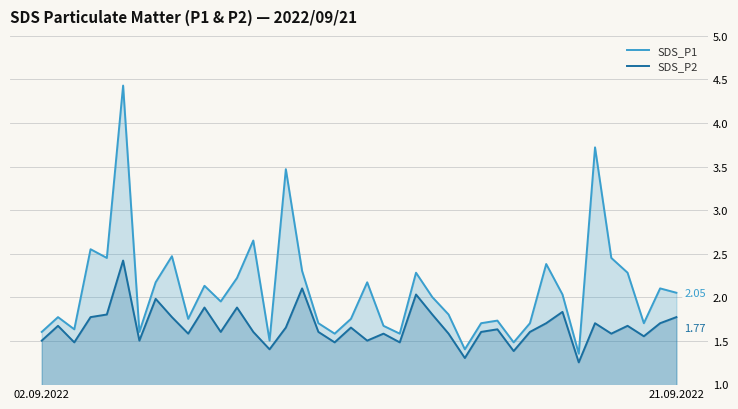

Reading left to right, extract all data points from this chart.

SDS_P1: 1.6	1.8	1.6	2.5	2.5	4.4	1.6	2.2	2.5	1.8	2.1	1.9	2.2	2.6	1.5	3.5	2.3	1.7	1.6	1.8	2.2	1.7	1.6	2.3	2.0	1.8	1.4	1.7	1.7	1.5	1.7	2.4	2.0	1.4	3.7	2.5	2.3	1.7	2.1	2.0
SDS_P2: 1.5	1.7	1.5	1.8	1.8	2.4	1.5	2.0	1.8	1.6	1.9	1.6	1.9	1.6	1.4	1.6	2.1	1.6	1.5	1.6	1.5	1.6	1.5	2.0	1.8	1.6	1.3	1.6	1.6	1.4	1.6	1.7	1.8	1.2	1.7	1.6	1.7	1.6	1.7	1.8